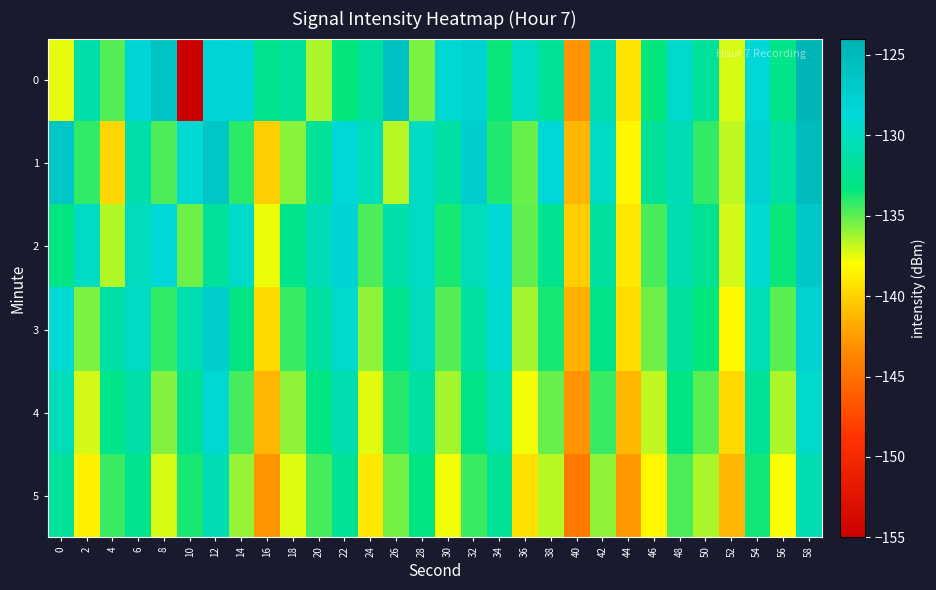

Reading left to right, extract all data points from this chart.

0: 0=-137.5	2=-131.2	4=-134.9	6=-128.2	8=-126.2	10=-155.4	12=-128.3	14=-128.1	16=-132.7	18=-131.8	20=-136.4	22=-133.4	24=-131.6	26=-125.8	28=-135.6	30=-129.0	32=-127.9	34=-133.5	36=-129.7	38=-132.0	40=-142.8	42=-130.7	44=-139.3	46=-133.4	48=-129.4	50=-131.9	52=-137.3	54=-128.7	56=-132.8	58=-124.5
1: 0=-126.4	2=-134.2	4=-139.9	6=-131.2	8=-134.7	10=-129.1	12=-126.5	14=-134.1	16=-140.1	18=-135.9	20=-132.1	22=-128.5	24=-130.2	26=-136.7	28=-129.8	30=-131.5	32=-127.3	34=-133.9	36=-135.2	38=-128.6	40=-141.3	42=-129.7	44=-138.4	46=-132.1	48=-130.5	50=-134.2	52=-136.8	54=-127.9	56=-131.6	58=-125.3
2: 0=-133.2	2=-129.8	4=-136.5	6=-130.1	8=-128.7	10=-135.3	12=-131.9	14=-129.4	16=-137.6	18=-132.8	20=-130.5	22=-128.1	24=-134.7	26=-131.2	28=-129.6	30=-133.8	32=-130.3	34=-128.9	36=-135.1	38=-132.4	40=-140.2	42=-131.7	44=-138.9	46=-134.6	48=-130.8	50=-132.3	52=-137.1	54=-129.2	56=-133.5	58=-126.7
3: 0=-128.9	2=-135.6	4=-131.3	6=-129.7	8=-134.2	10=-130.8	12=-127.5	14=-133.1	16=-139.7	18=-134.4	20=-131.6	22=-129.3	24=-135.9	26=-132.5	28=-130.1	30=-134.8	32=-131.4	34=-129.1	36=-136.3	38=-133.7	40=-141.5	42=-132.9	44=-139.6	46=-135.3	48=-131.7	50=-133.4	52=-138.2	54=-130.6	56=-134.9	58=-127.8
4: 0=-130.4	2=-137.1	4=-132.8	6=-131.2	8=-135.7	10=-132.3	12=-129.0	14=-134.6	16=-141.2	18=-135.9	20=-133.1	22=-130.8	24=-137.4	26=-134.0	28=-131.6	30=-136.3	32=-132.9	34=-130.6	36=-137.8	38=-135.2	40=-143.0	42=-134.4	44=-141.1	46=-136.8	48=-133.2	50=-134.9	52=-139.7	54=-132.1	56=-136.4	58=-129.3
5: 0=-131.9	2=-138.6	4=-134.3	6=-132.7	8=-137.2	10=-133.8	12=-130.5	14=-136.1	16=-142.7	18=-137.4	20=-134.6	22=-132.3	24=-138.9	26=-135.5	28=-133.1	30=-137.8	32=-134.4	34=-132.1	36=-139.3	38=-136.7	40=-144.5	42=-135.9	44=-142.6	46=-138.3	48=-134.7	50=-136.4	52=-141.2	54=-133.6	56=-137.9	58=-130.8